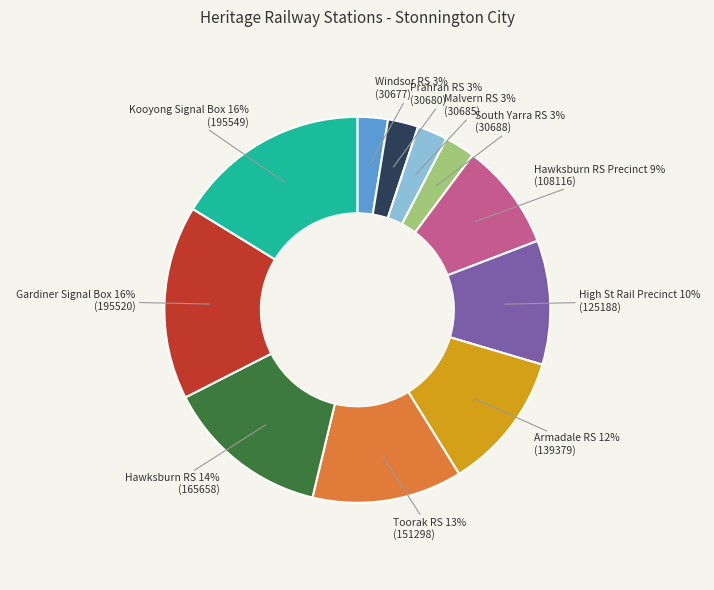

Which has a higher value, Armadale RS or Prahran RS?

Armadale RS